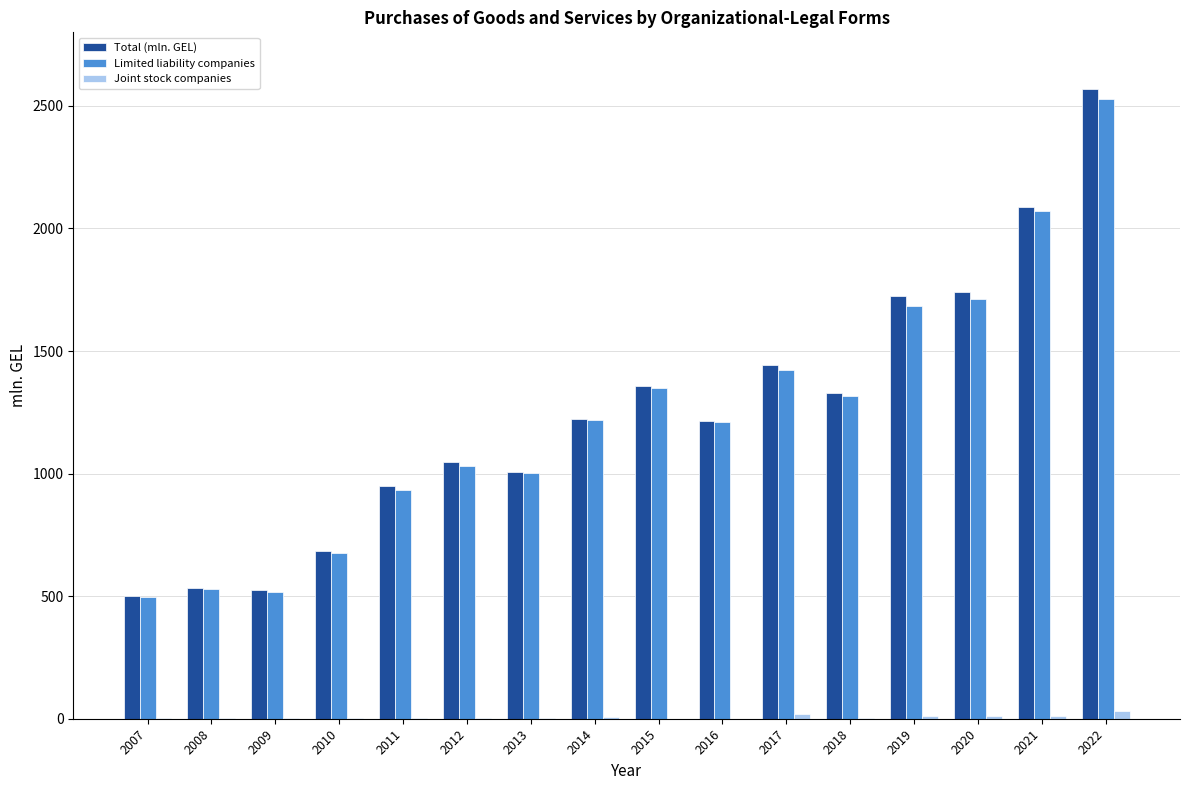

Between 2011 and 2017, which series saw the biggest shift?

Total (mln. GEL)